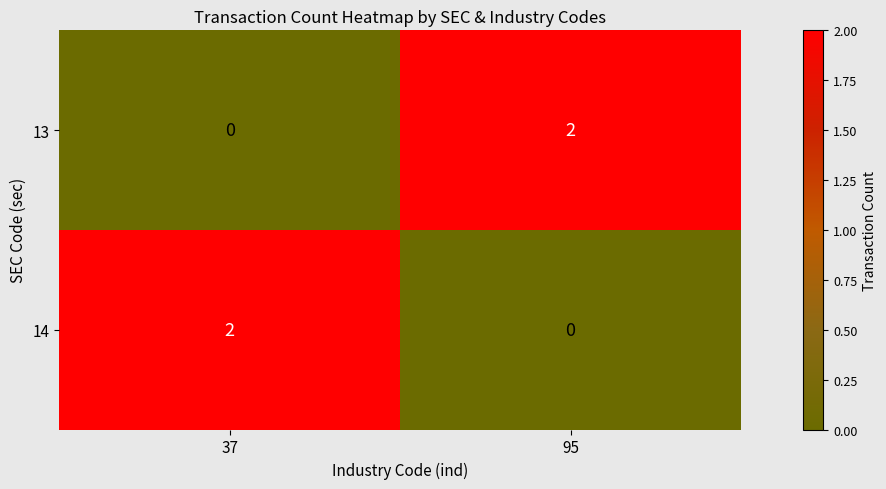

Reading left to right, extract all data points from this chart.

13: 0	2
14: 2	0